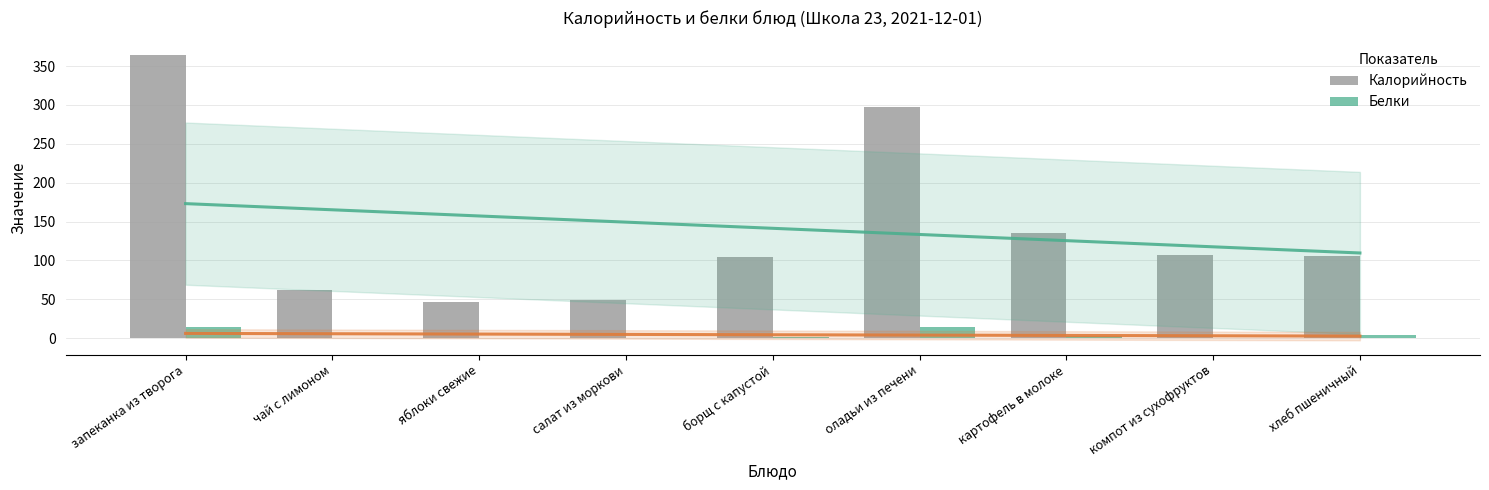

How many bars are there in each group?

2